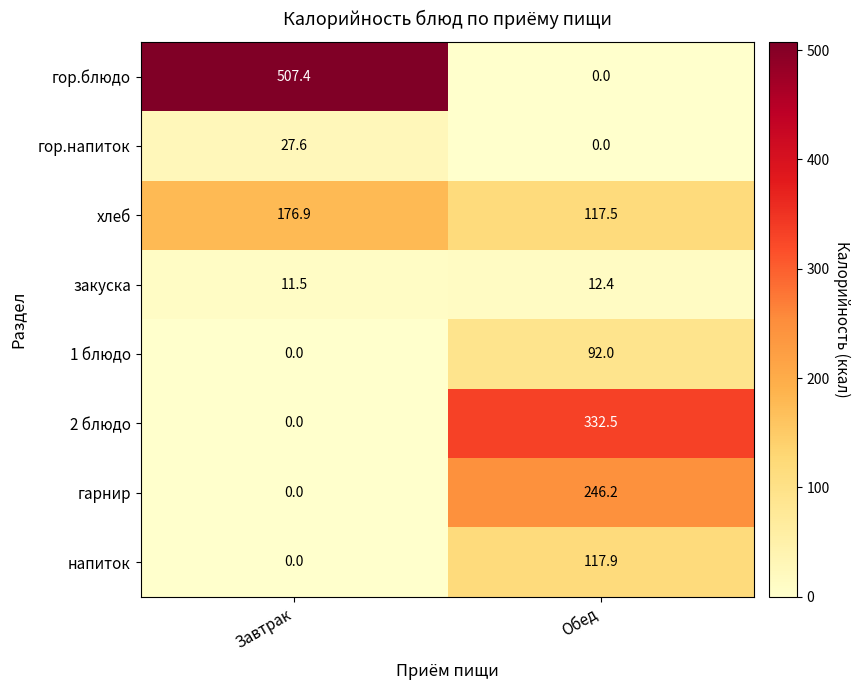

Reading left to right, list all the values displayed in this chart.

гор.блюдо: 507.4	0.0
гор.напиток: 27.6	0.0
хлеб: 176.9	117.5
закуска: 11.5	12.4
1 блюдо: 0.0	92.0
2 блюдо: 0.0	332.5
гарнир: 0.0	246.2
напиток: 0.0	117.9